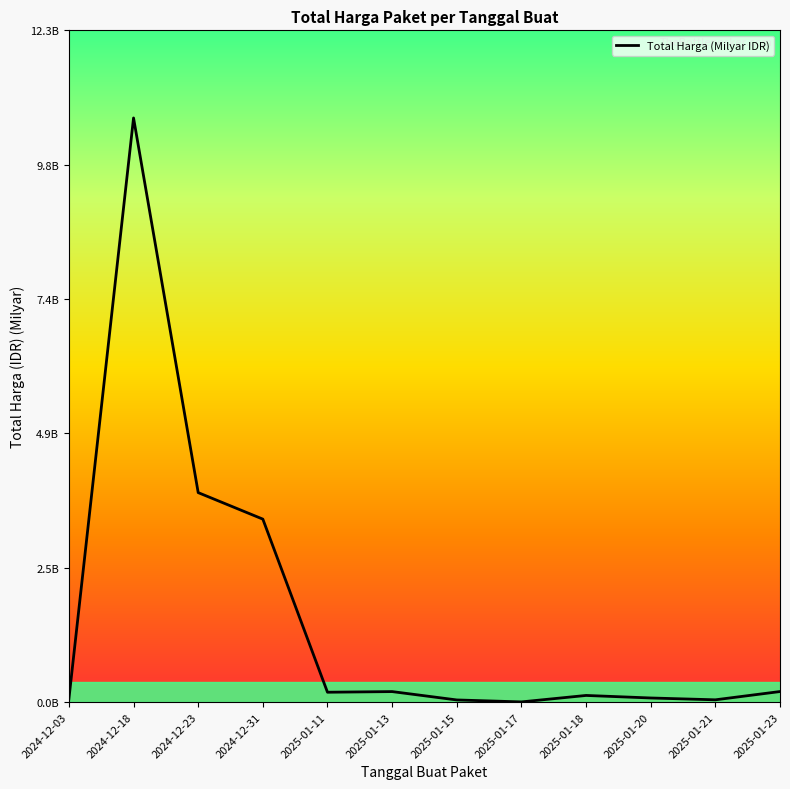

How many points are higher than both their immediate neighbors (excluding endpoints)?

3